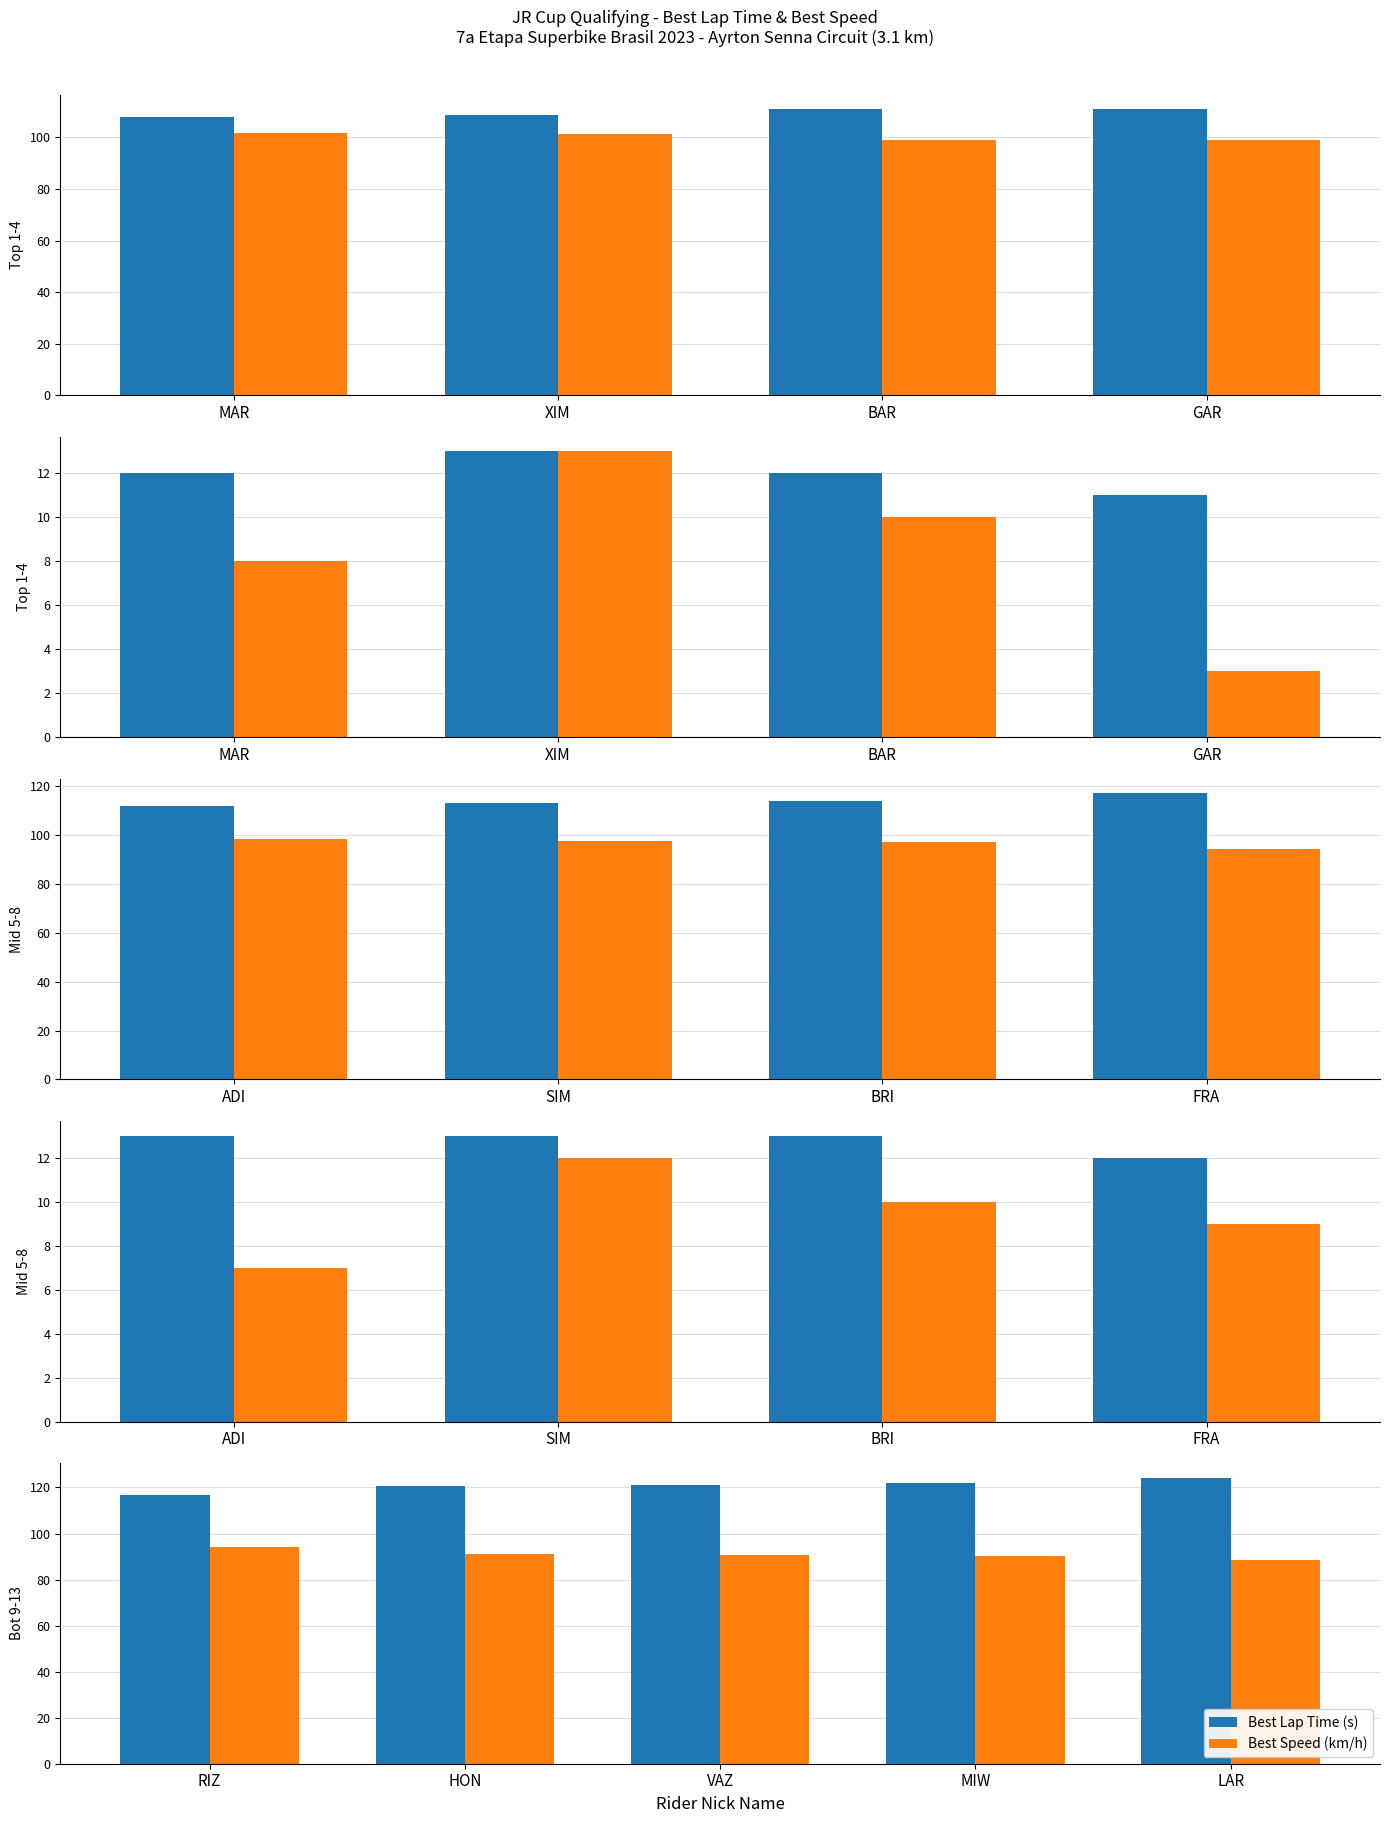

Rank the series by their average value, from highest to lowest.

Best Lap Time (s), Best Speed (km/h)